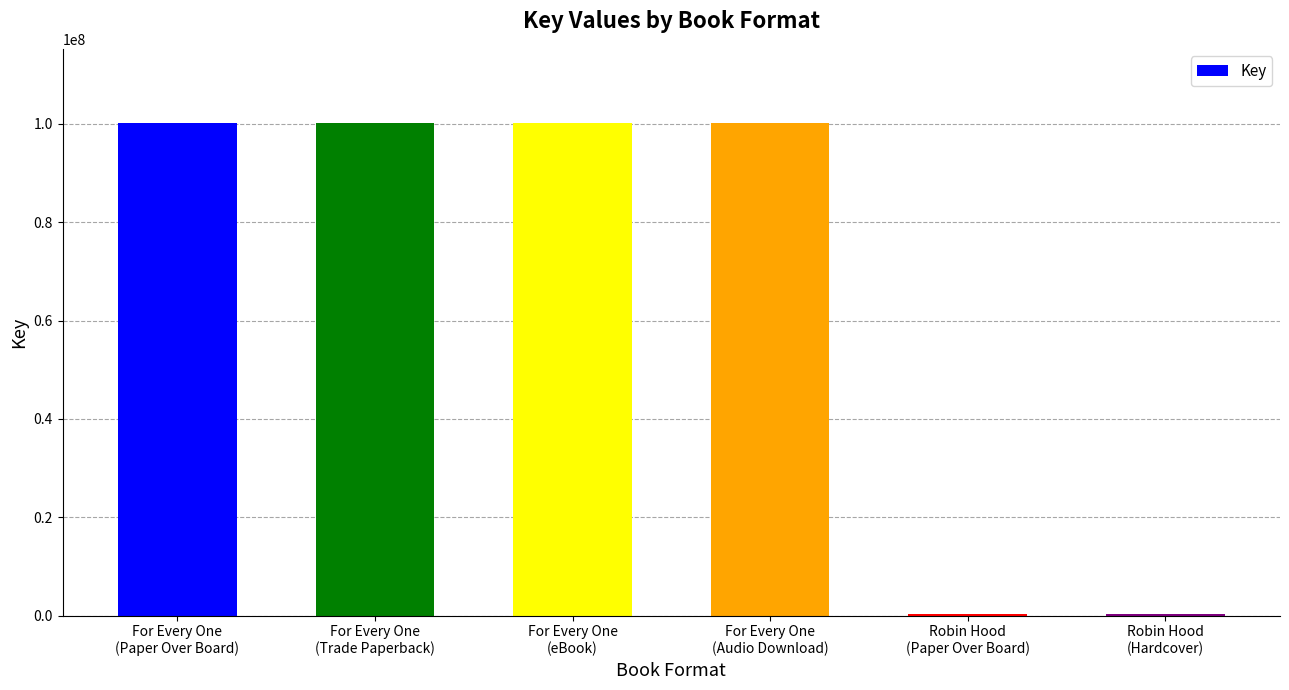

What is the greatest value displayed?

100216482